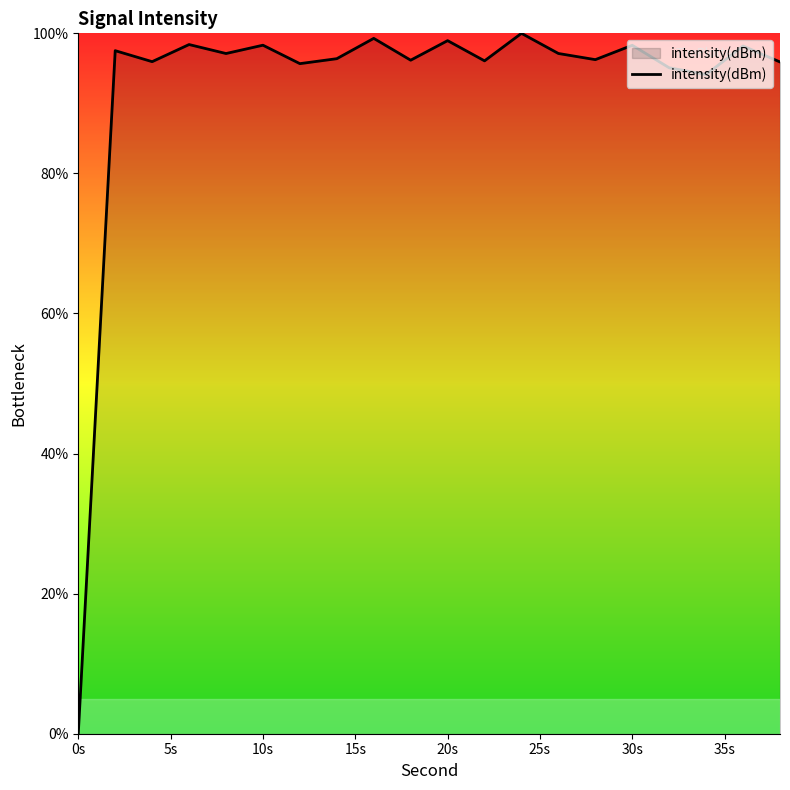

What is the greatest value displayed?

100.0